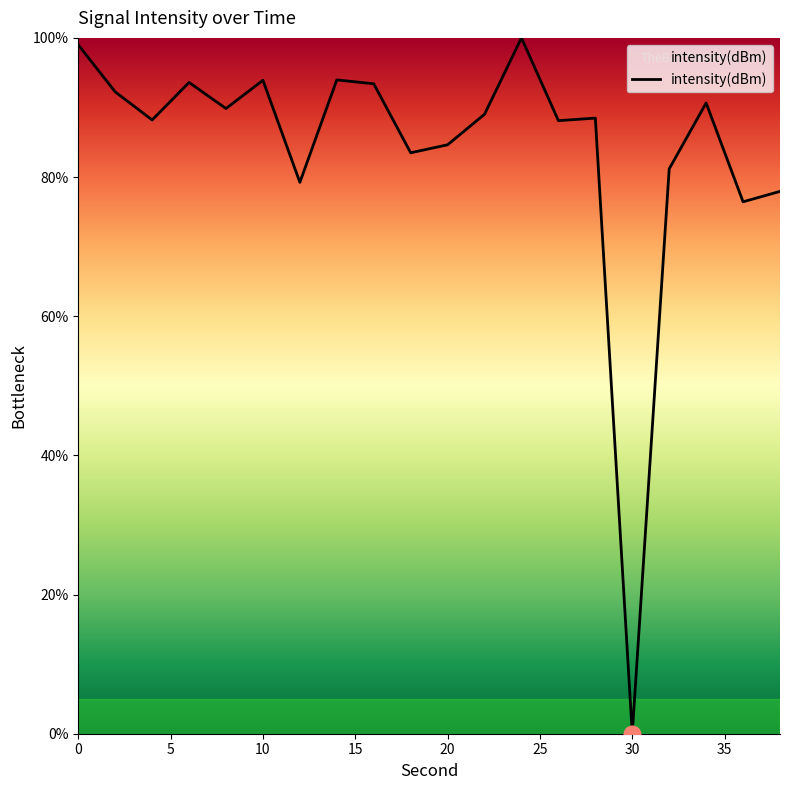

What is the difference between the maximum and minimum values?

100.0